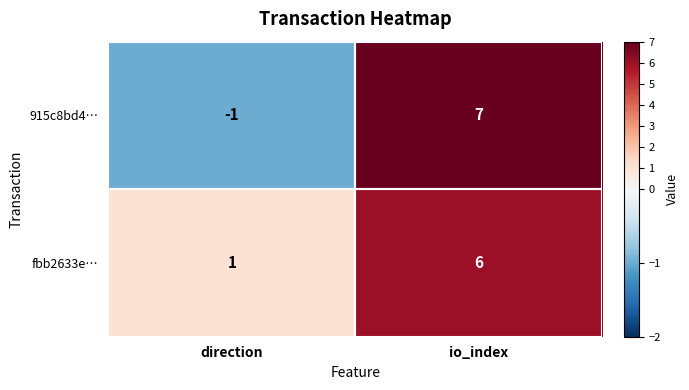

The fbb2633e… series shows 6 at io_index. True or false?

True